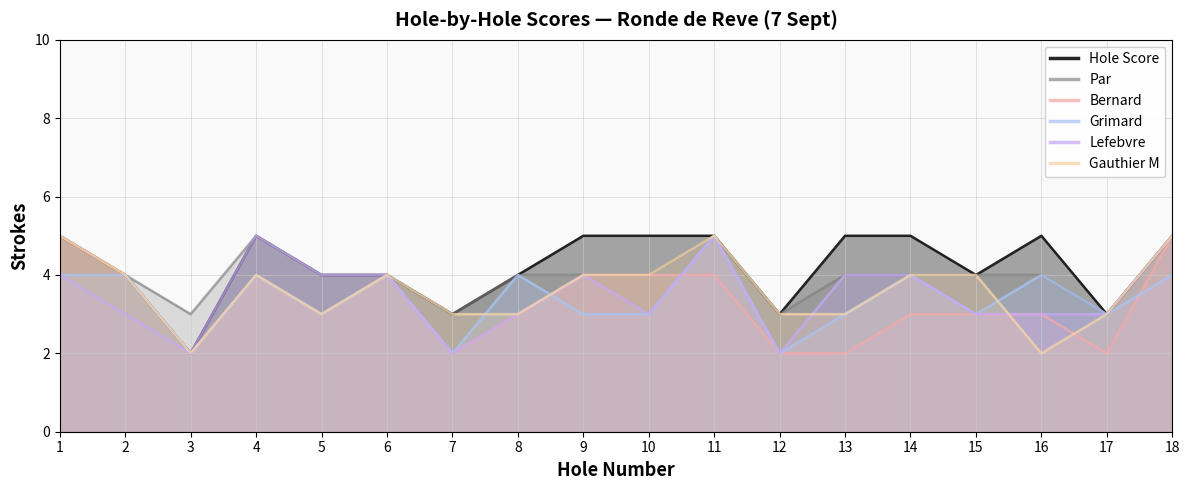

Count the number of categories in the chart.

18